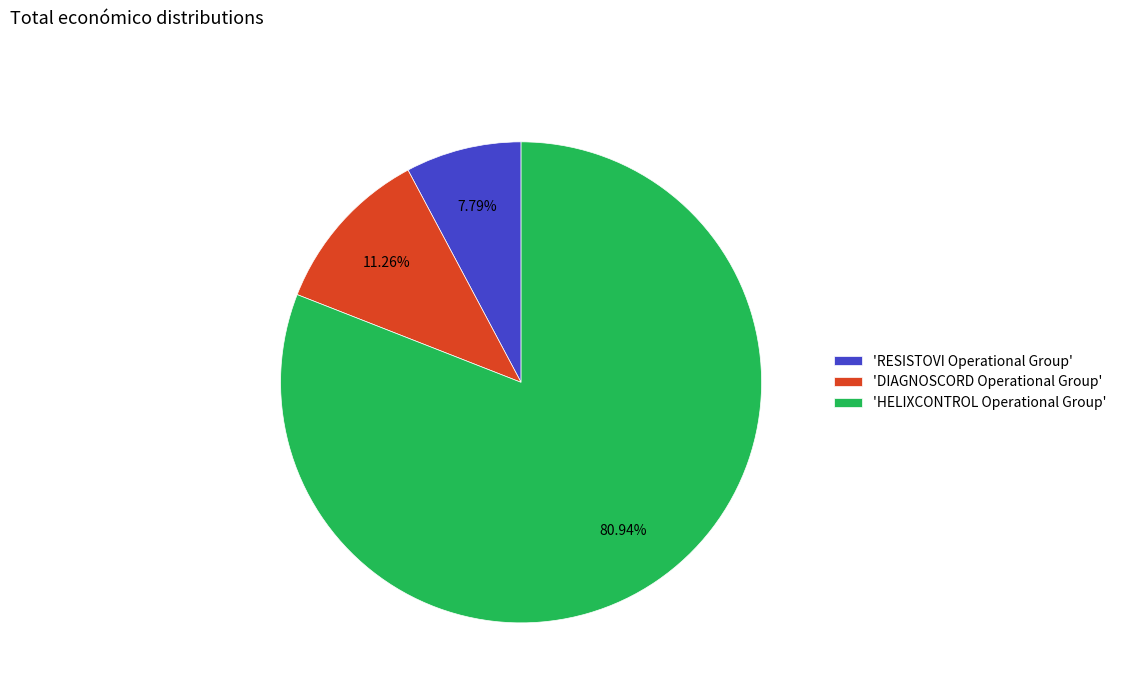

Is there a majority slice in this chart?

Yes